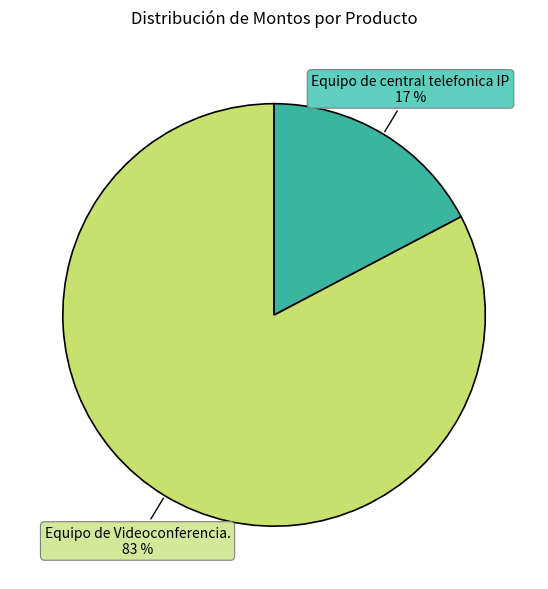

Is there any slice that represents more than half of the pie?

Yes